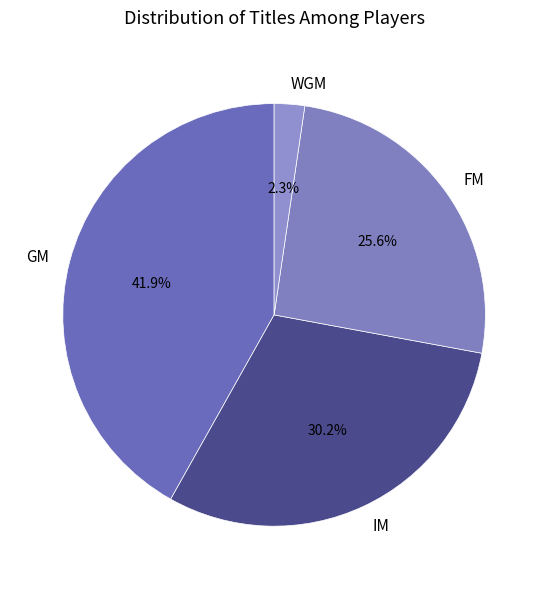

To the nearest percent, what portion does IM represent?

30%